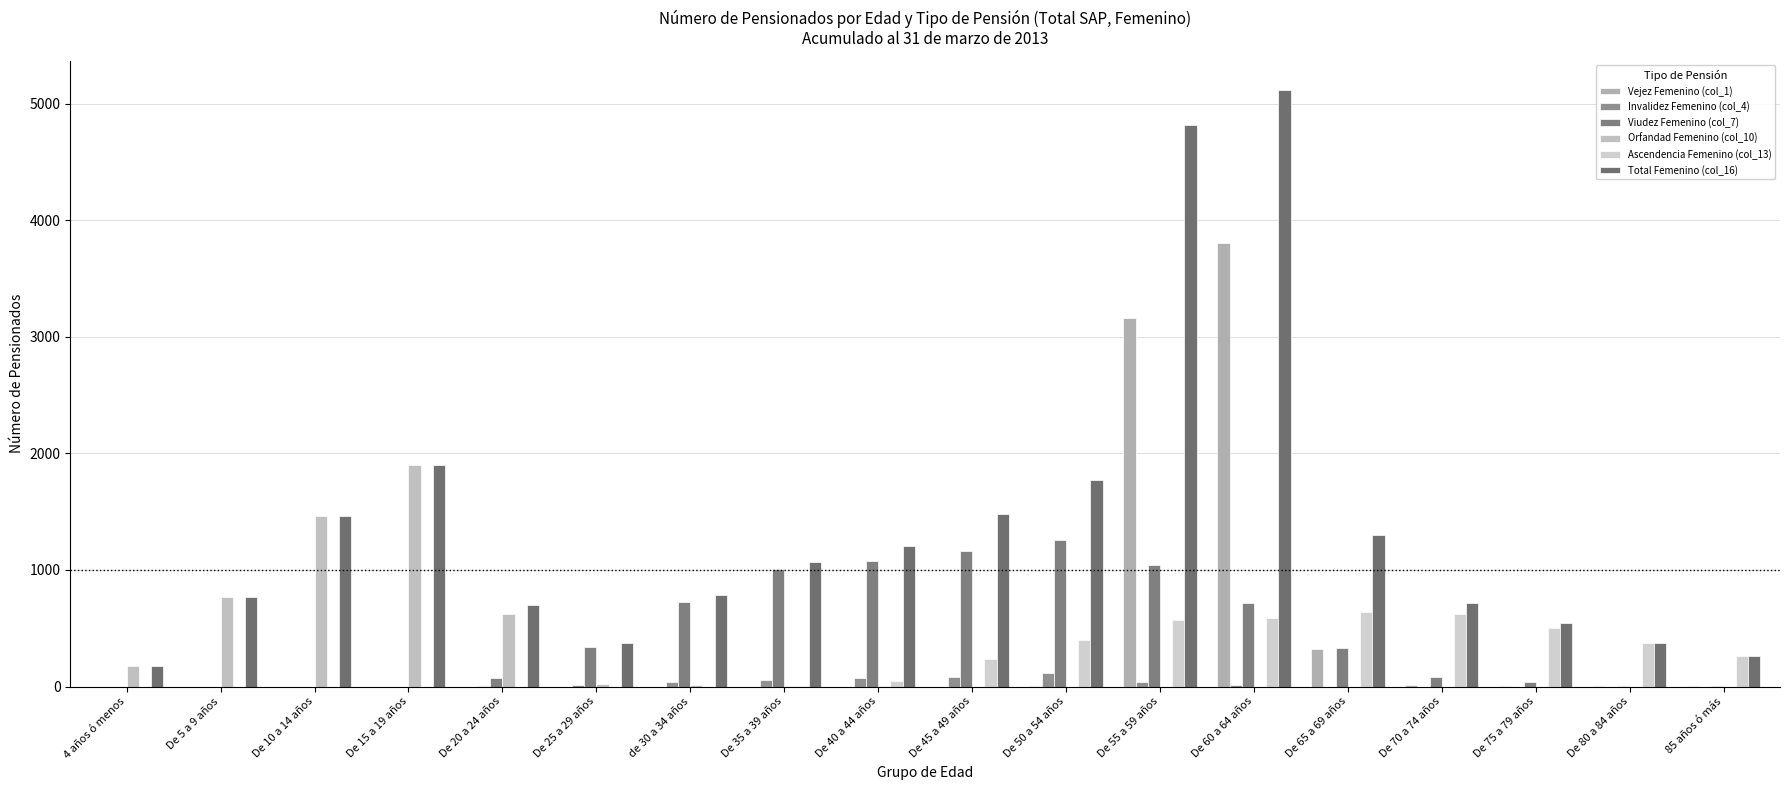

List the series in order of their peak value, highest first.

Total Femenino (col_16), Vejez Femenino (col_1), Orfandad Femenino (col_10), Viudez Femenino (col_7), Ascendencia Femenino (col_13), Invalidez Femenino (col_4)